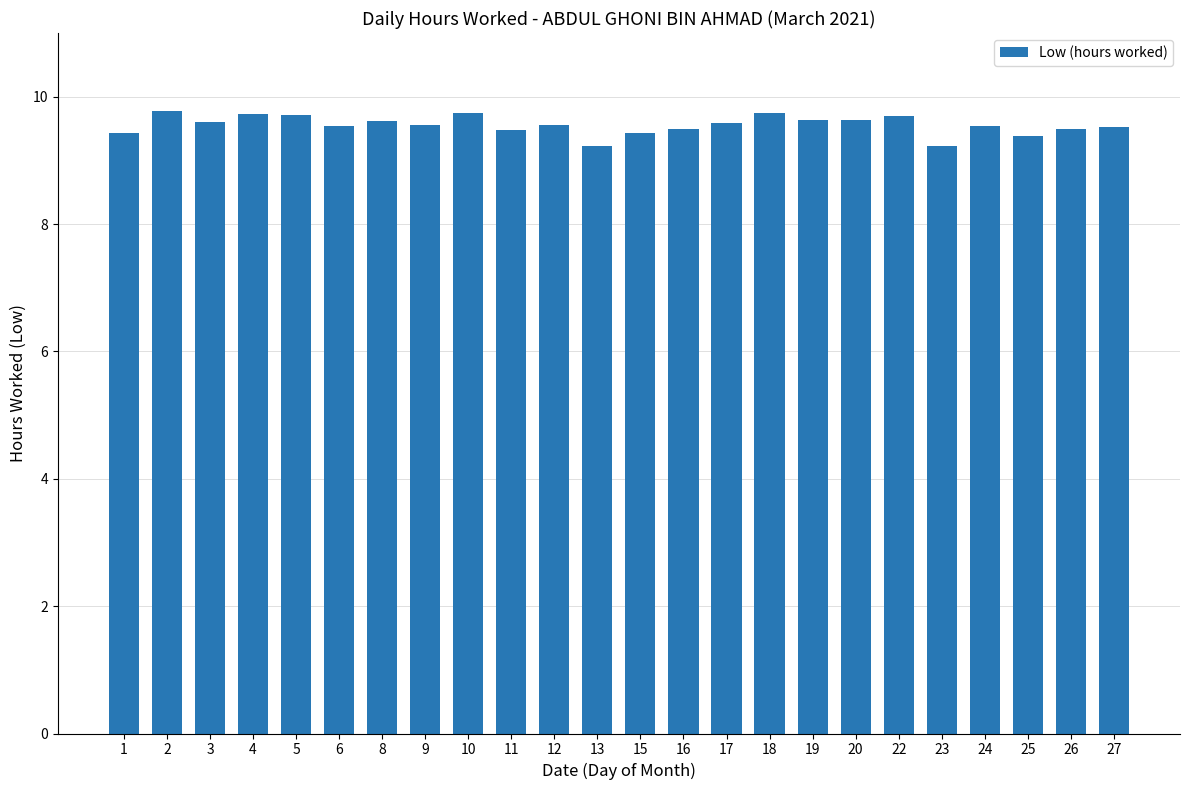

What is the value of the 18th bar from the left?

9.6